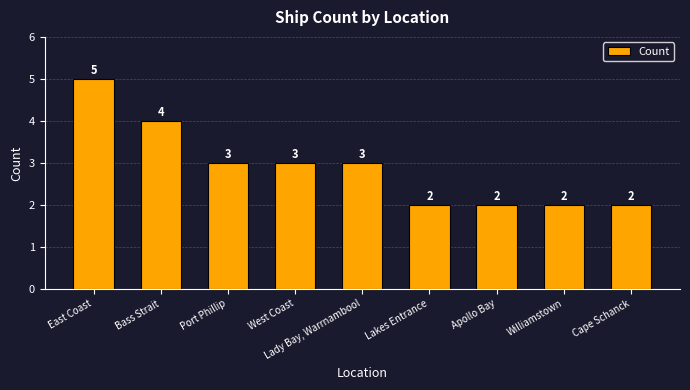

What is the difference between the values at West Coast and Cape Schanck?

1